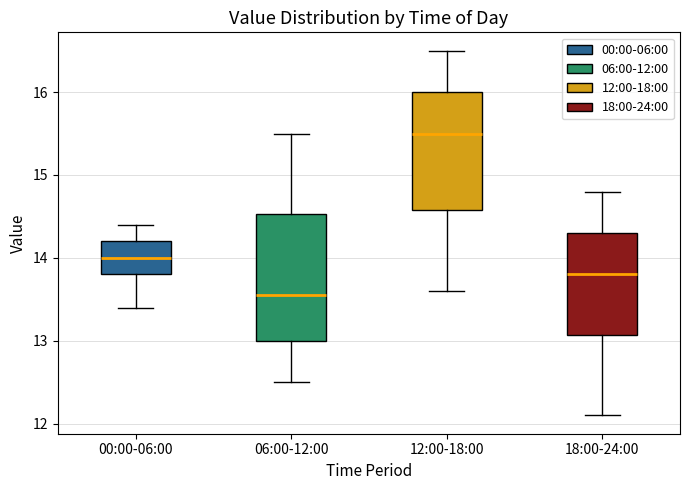

Which box has the highest median line?

12:00-18:00